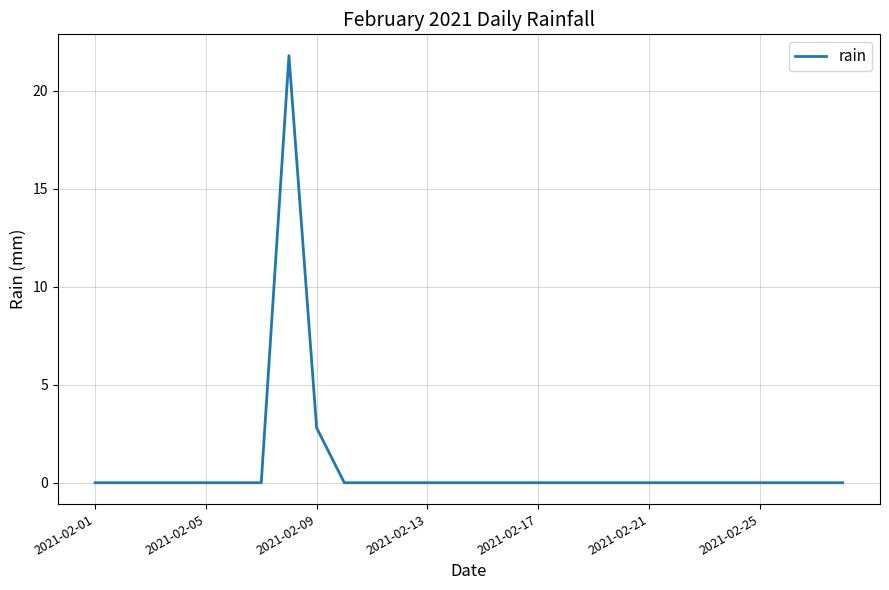

What is the maximum value shown in the chart?

21.8